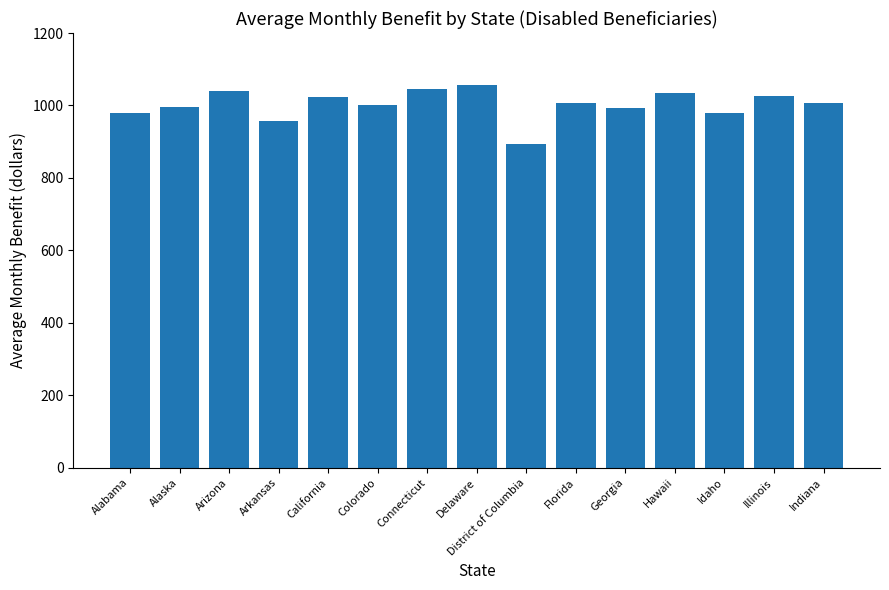

What is the difference between the values at Colorado and Alaska?

7.9